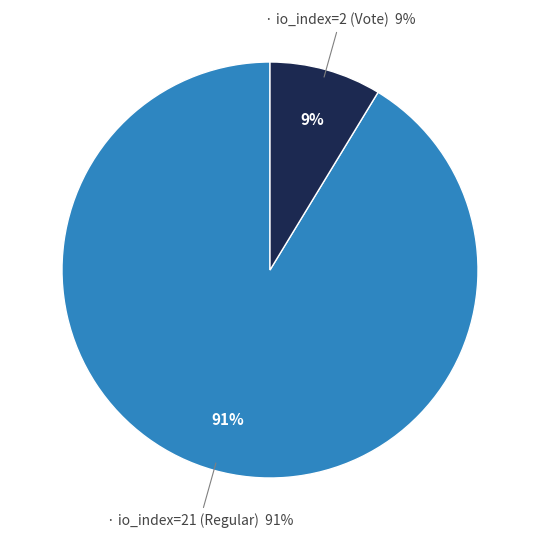

What is the smallest slice in the pie chart?

io_index=2 (Vote)